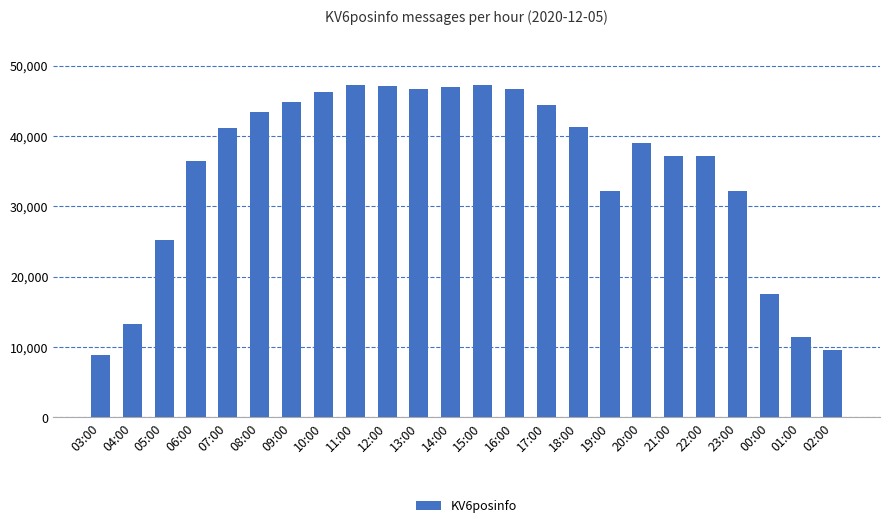

What is the label of the 16th bar from the left?

18:00